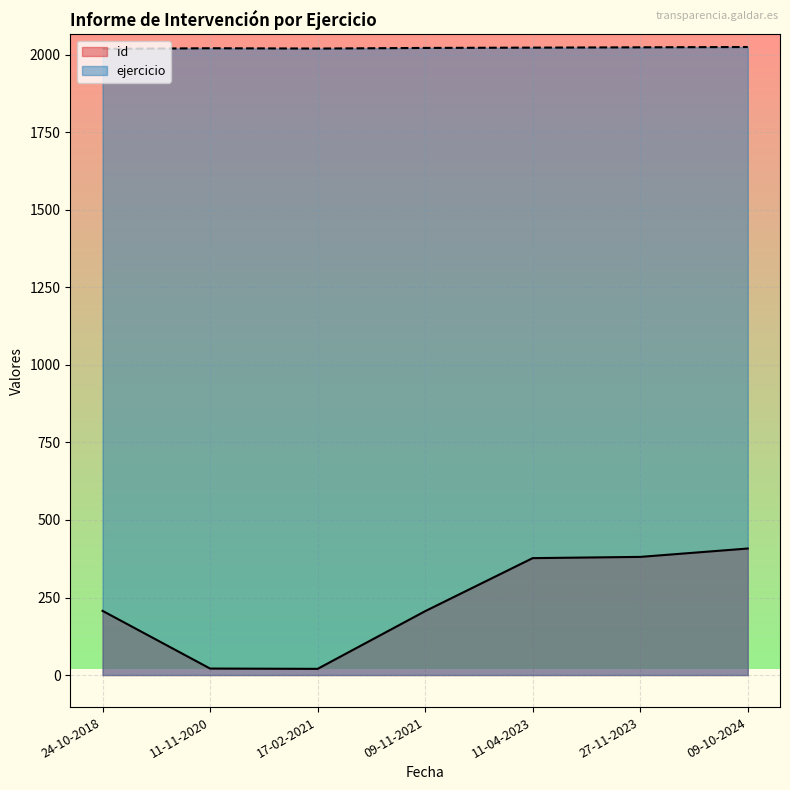

Reading right to left, what are all the values shown in this chart?

id: 09-10-2024=408	27-11-2023=381	11-04-2023=377	09-11-2021=206	17-02-2021=20	11-11-2020=21	24-10-2018=207
ejercicio: 09-10-2024=2025	27-11-2023=2024	11-04-2023=2023	09-11-2021=2022	17-02-2021=2020	11-11-2020=2021	24-10-2018=2019